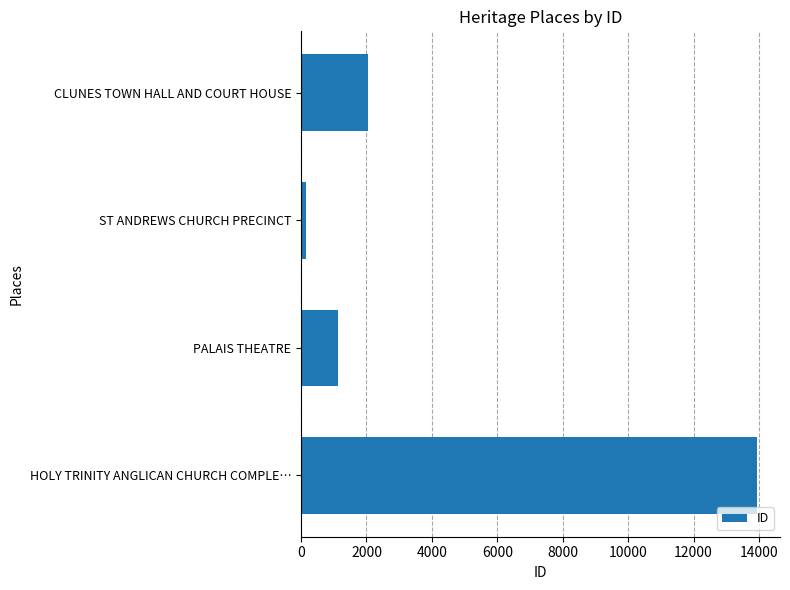

Between HOLY TRINITY ANGLICAN CHURCH COMPLE… and CLUNES TOWN HALL AND COURT HOUSE, which is larger?

HOLY TRINITY ANGLICAN CHURCH COMPLE…